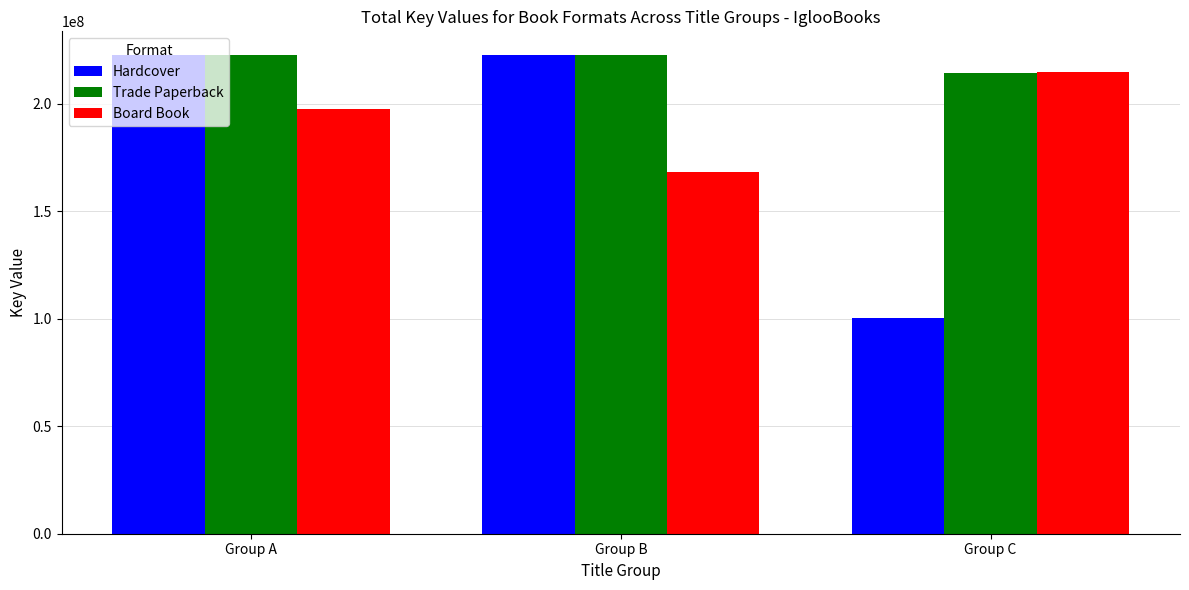

How many data points does each series have?

3